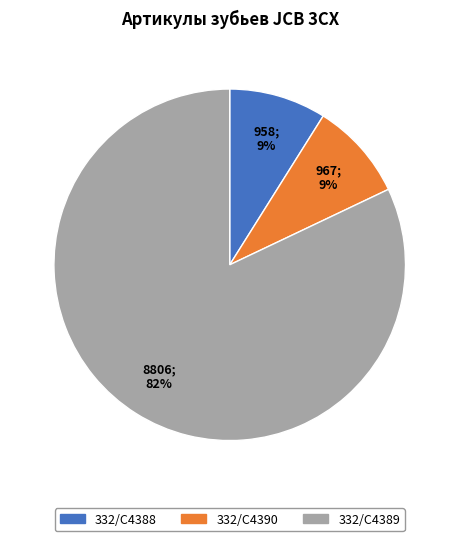

To the nearest percent, what is the average slice percentage?

33%